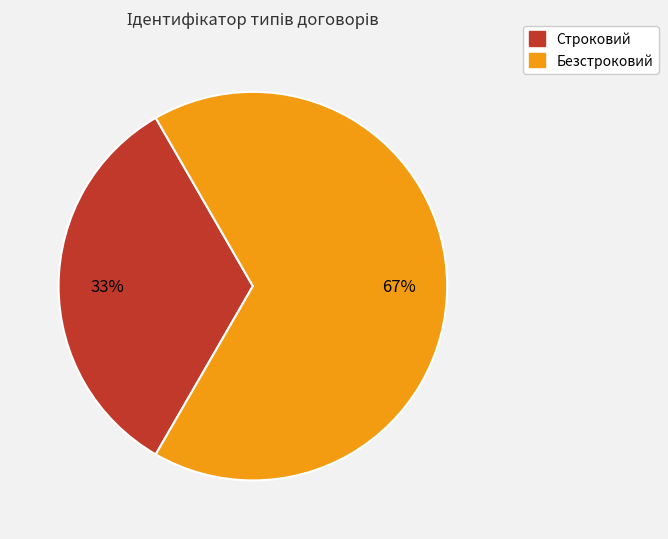

The Безстроковий slice represents 67% of the pie. True or false?

True